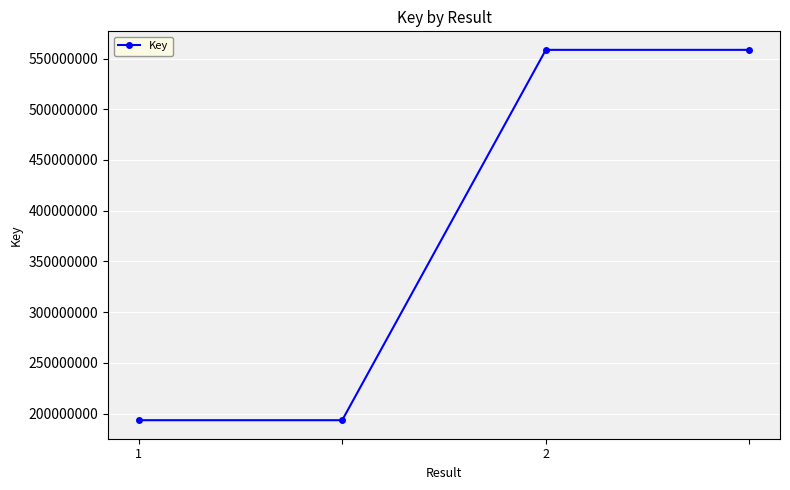

What is the difference between the maximum and minimum values?

364945094